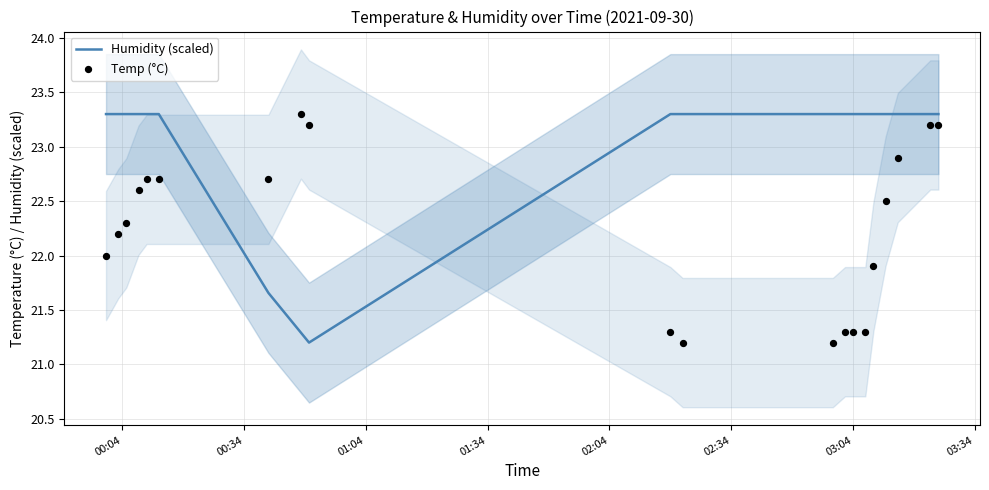

What are all the series names shown in the legend?

Humidity (scaled), Temp (°C)